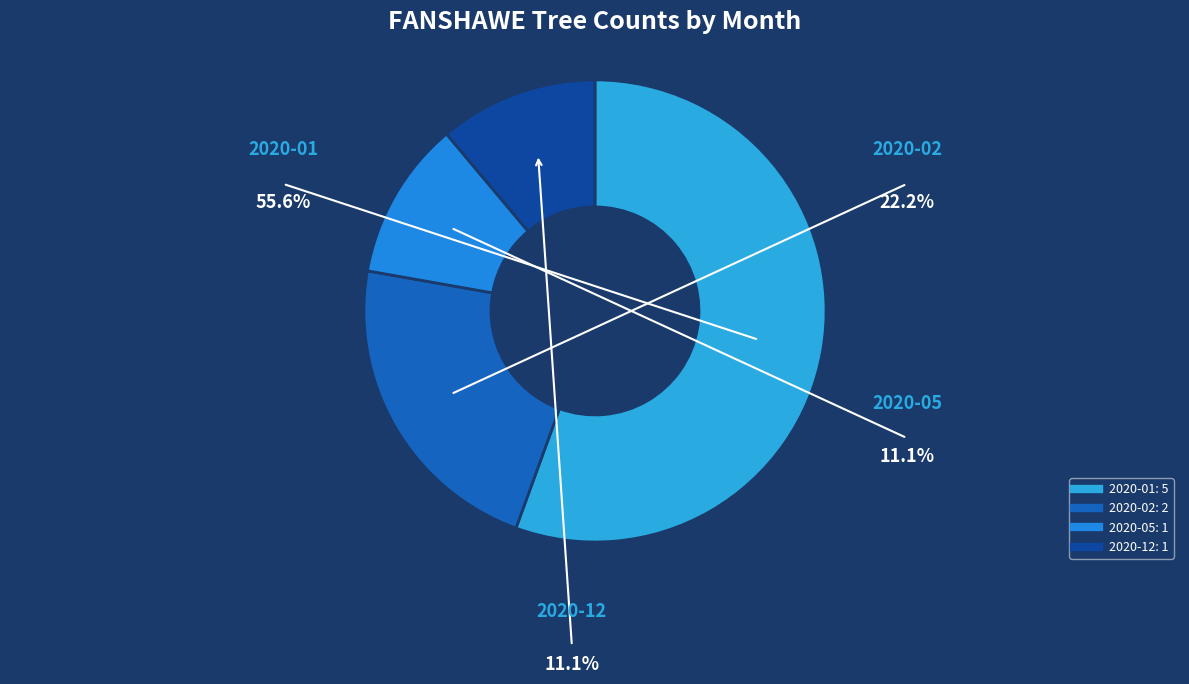

Which slice is the largest?

2020-01